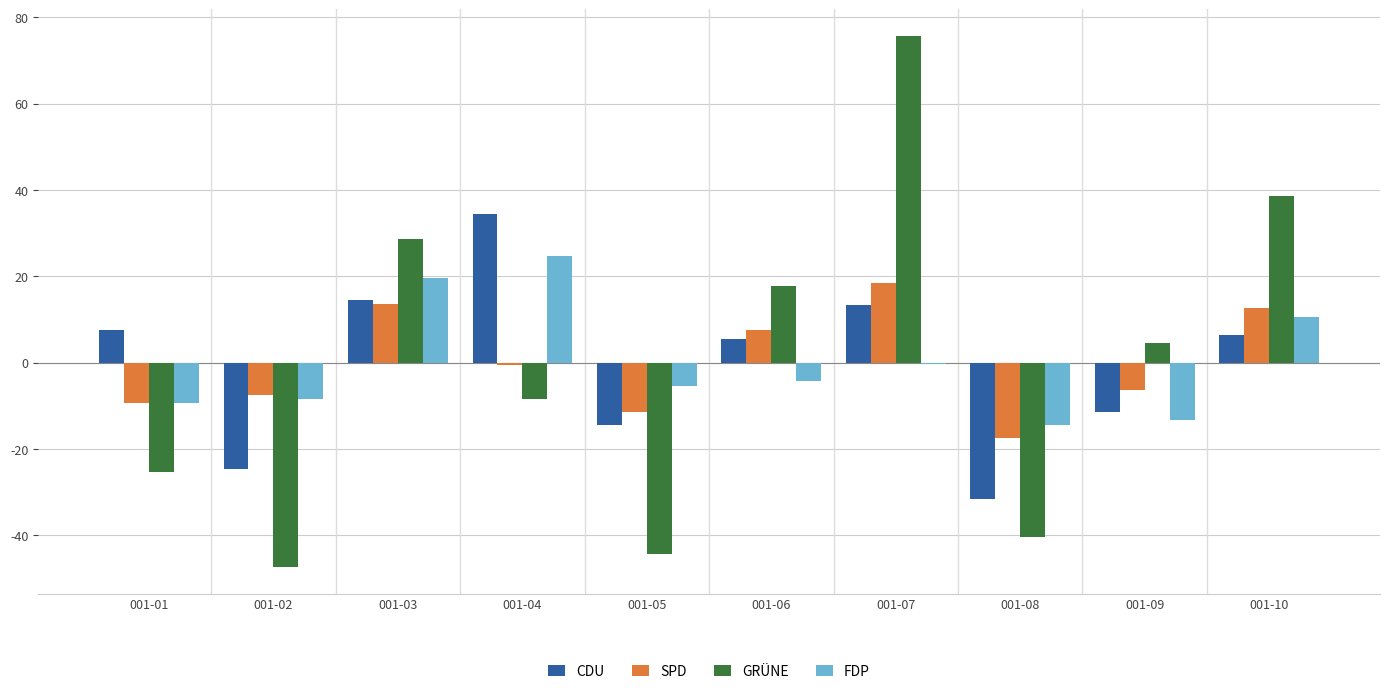

Is the value of GRÜNE at 001-10 greater than the value of SPD at 001-06?

Yes